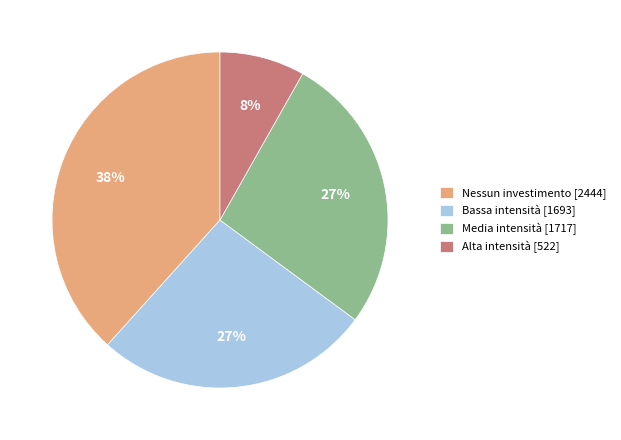

Does Nessun investimento account for over 50% of the chart?

No